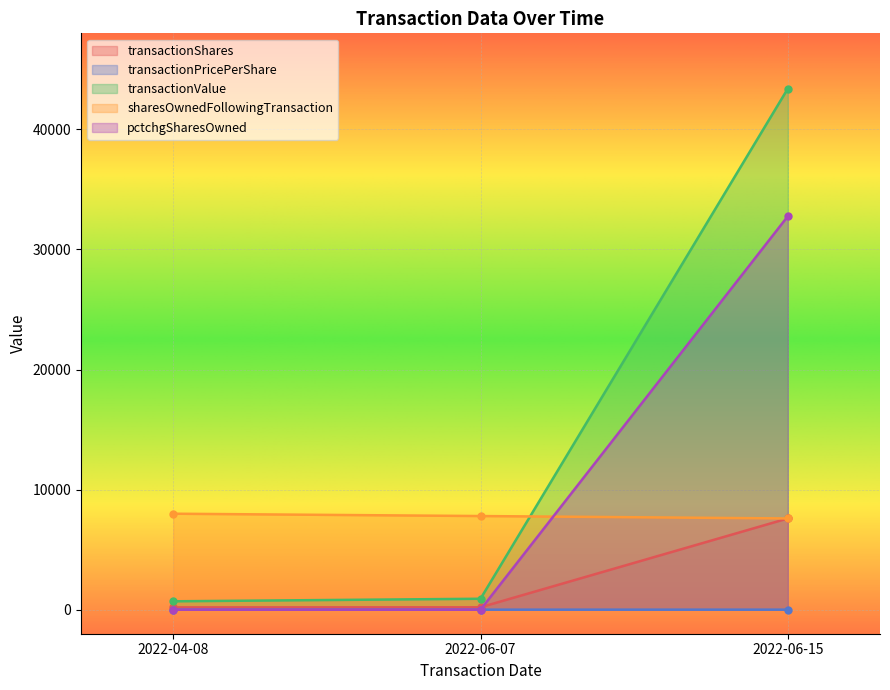

What is the difference between the maximum and second lowest values in the pctchgSharesOwned series?

32764.0